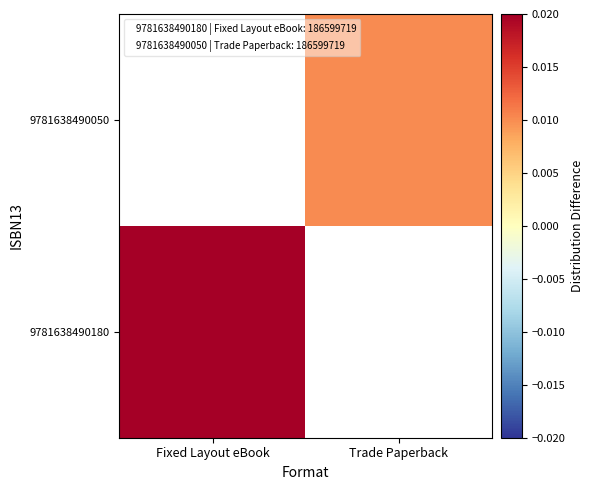

At how many categories does at least one series exceed 0?

2